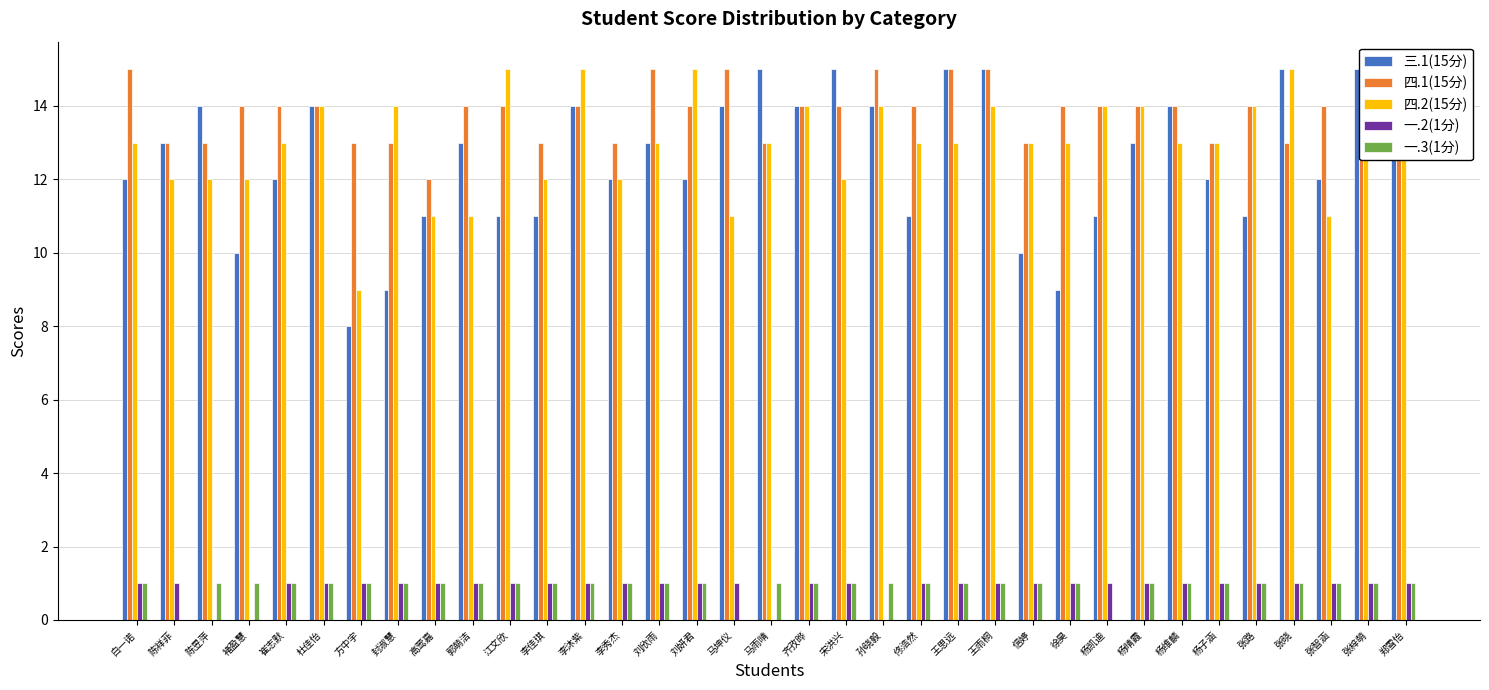

At 李秀杰, list the series in order from smallest to largest.

一.2(1分), 一.3(1分), 三.1(15分), 四.2(15分), 四.1(15分)